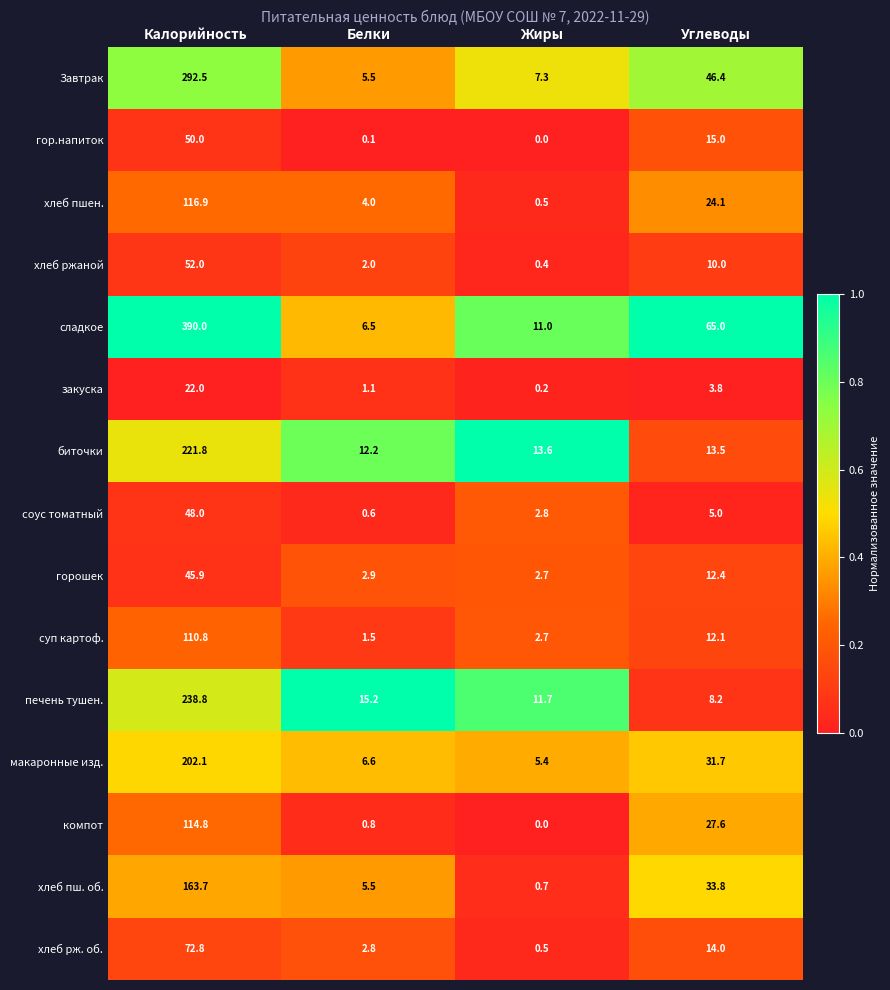

What is the sum of all суп картоф. values?

127.1